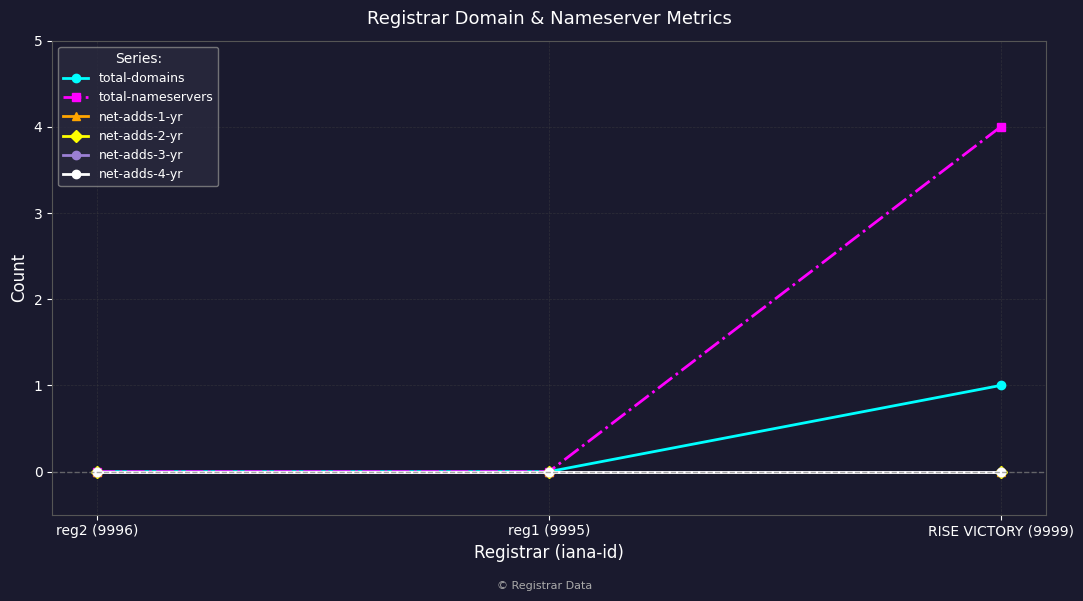

Rank the categories by net-adds-2-yr value from lowest to highest.

reg2 (9996), reg1 (9995), RISE VICTORY (9999)